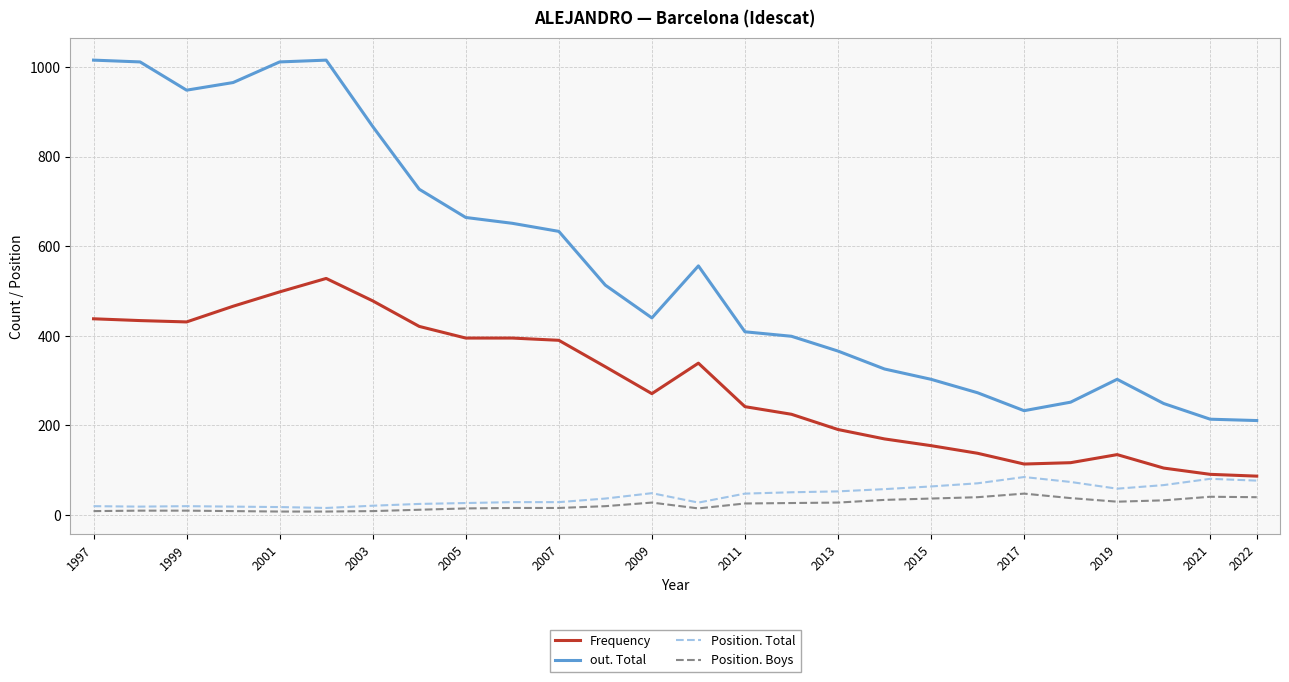

Which series has the largest total across all categories?

out. Total